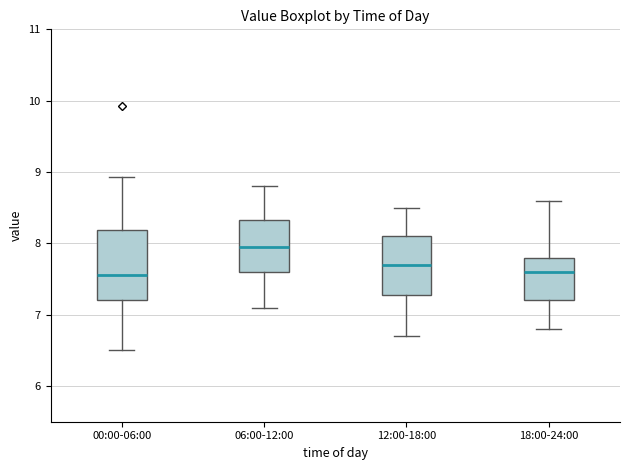

Which box has the highest median line?

06:00-12:00